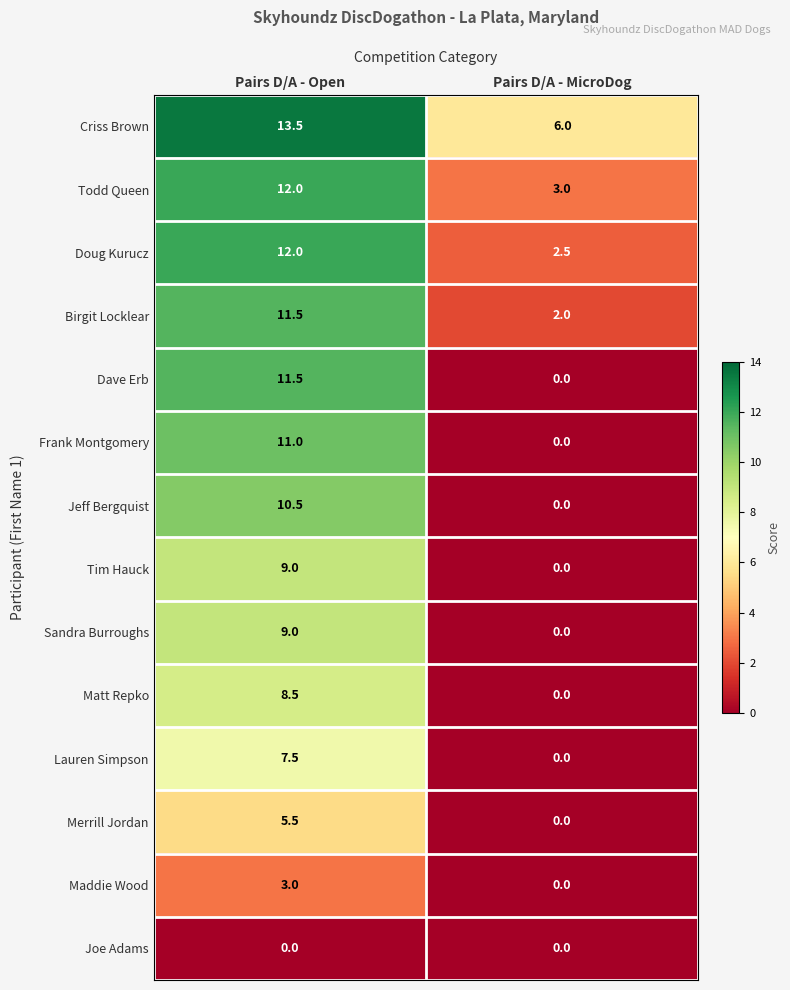

The Birgit Locklear series shows 5.0 at Pairs D/A - Open. True or false?

False